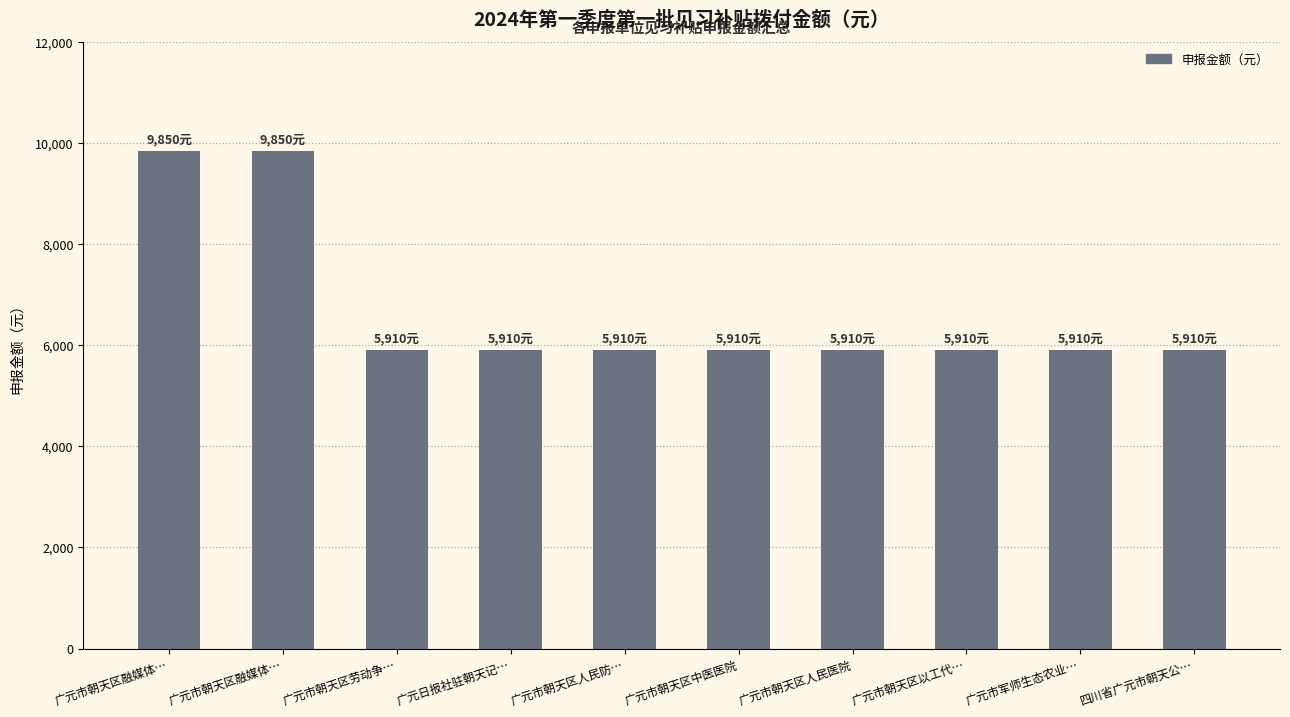

What is the label of the 10th bar from the left?

四川省广元市朝天公…